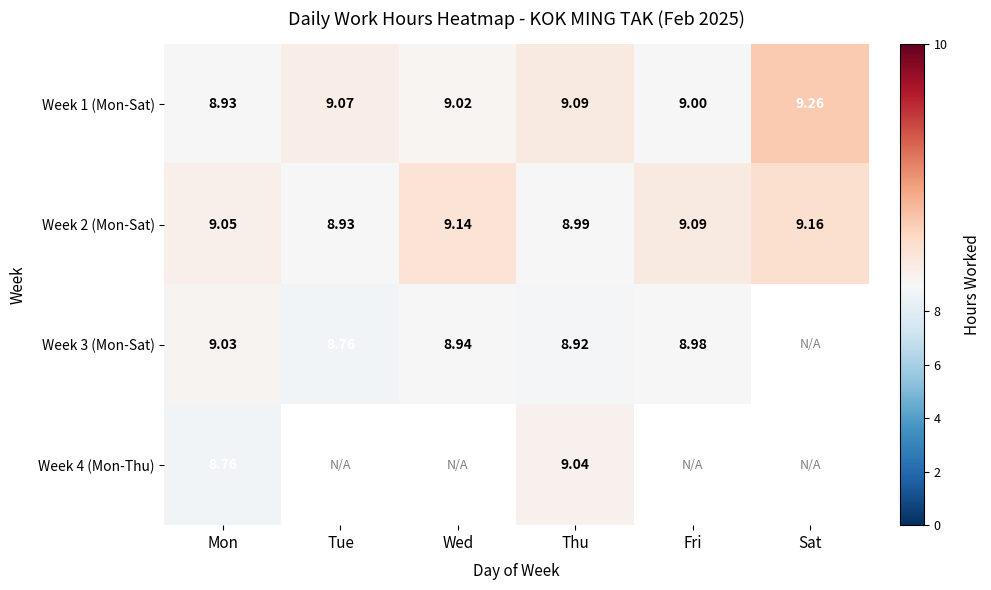

How many data points in Week 2 (Mon-Sat) are less than 9?

2